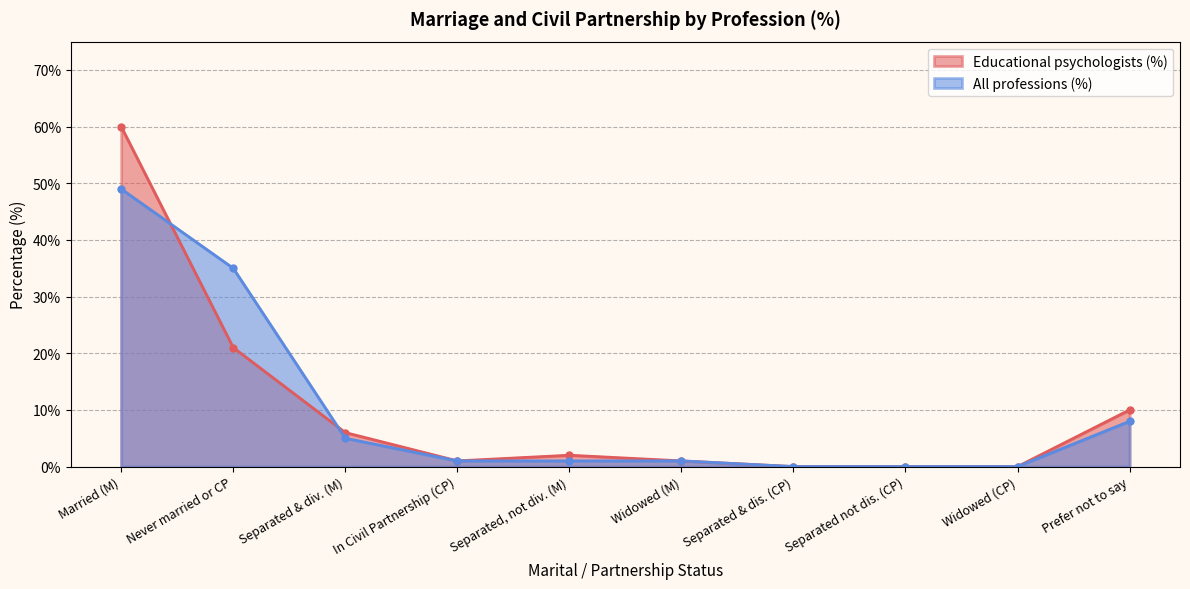

Which series ends up on top after the final intersection of All professions (%) and Educational psychologists (%)?

Educational psychologists (%)